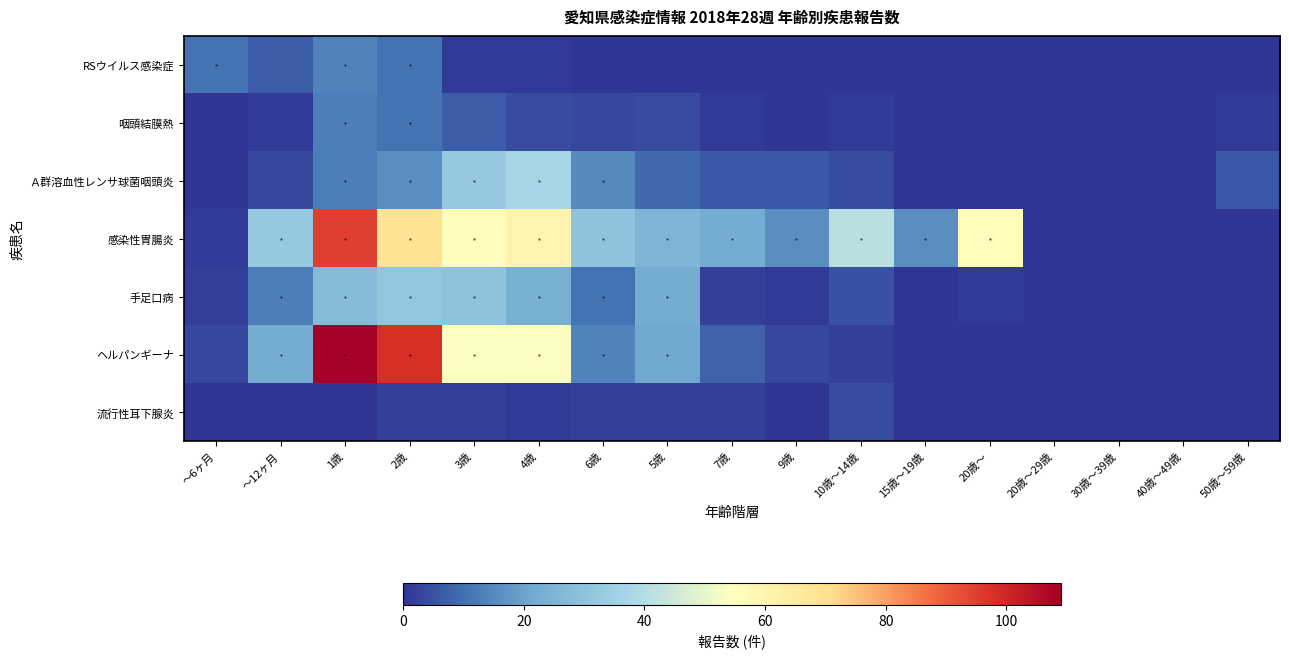

At how many categories does at least one series exceed 30?

7